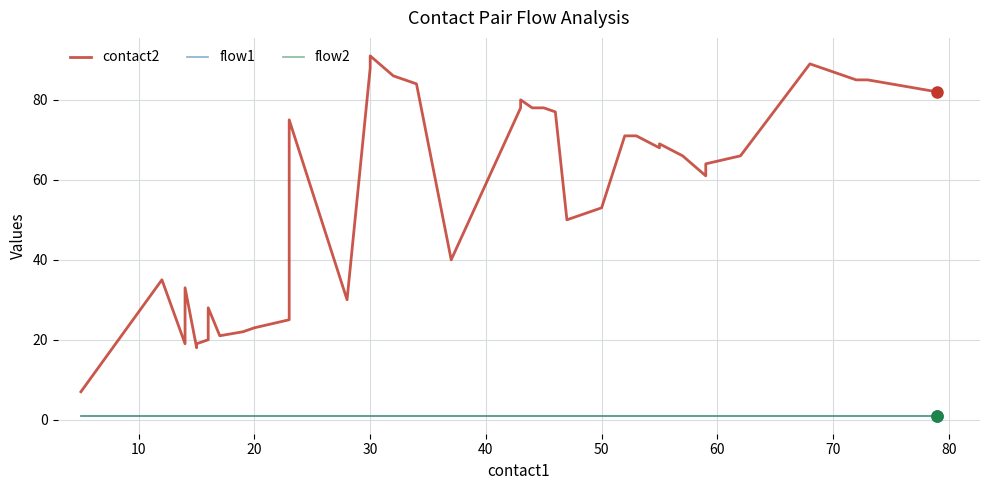

True or false: flow2 and flow1 cross at least once.

False